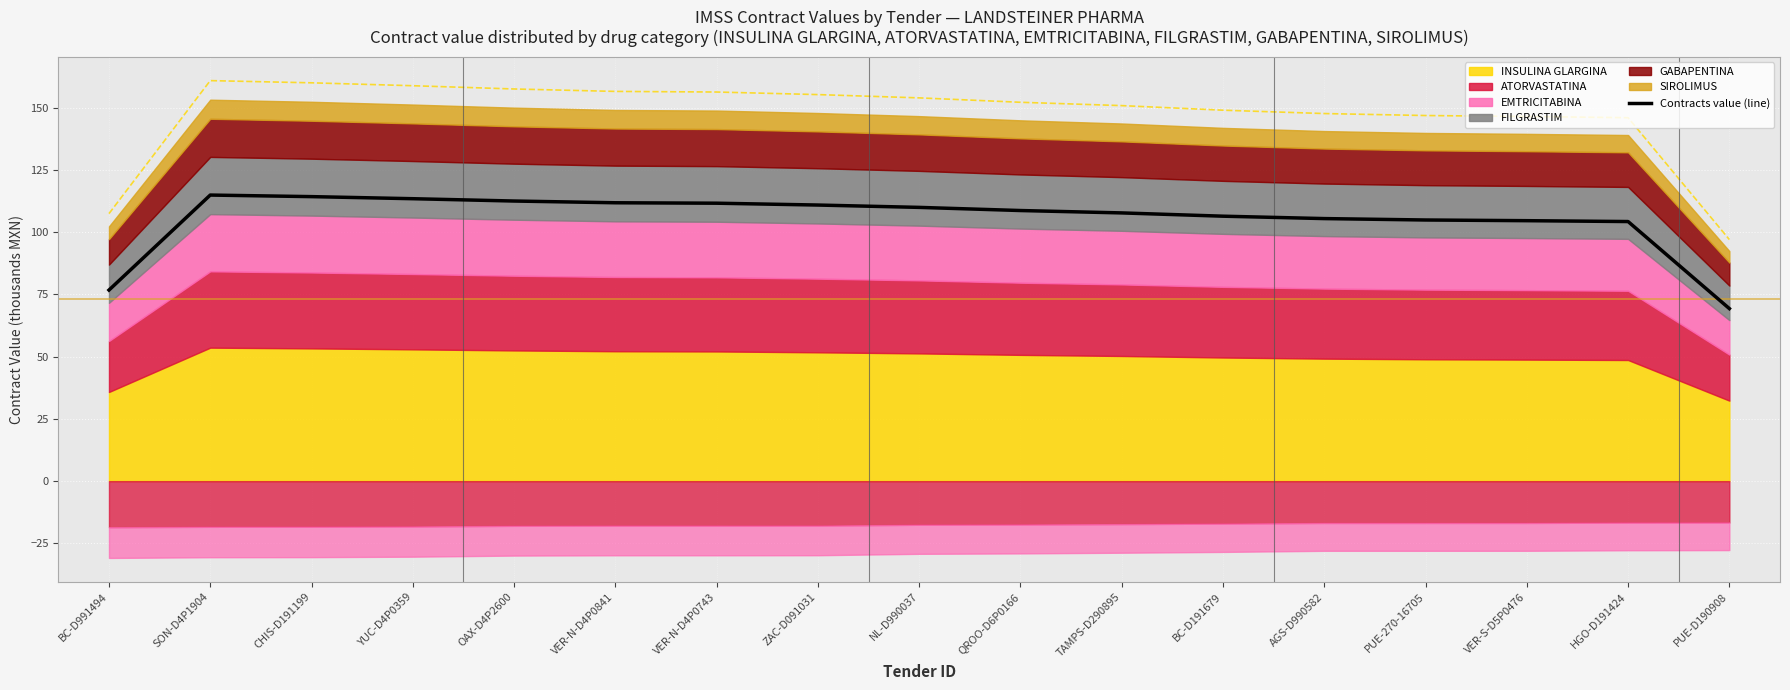

What position from the left is YUC-D4P0359?

4